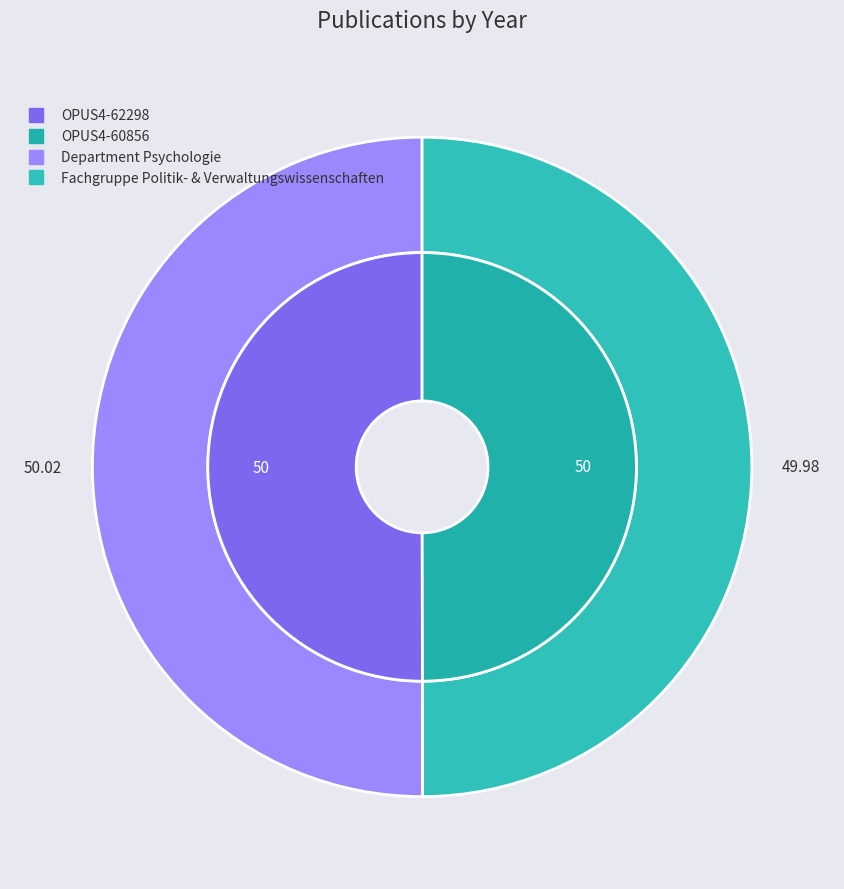

How many slices are in this pie chart?

2